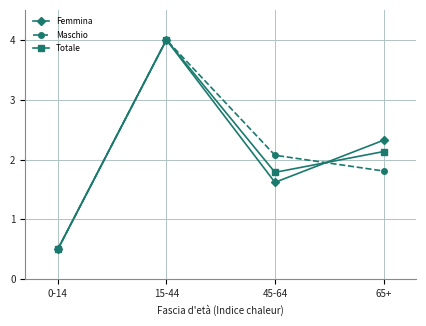

In Totale, how many points are higher than both neighbors (excluding endpoints)?

1